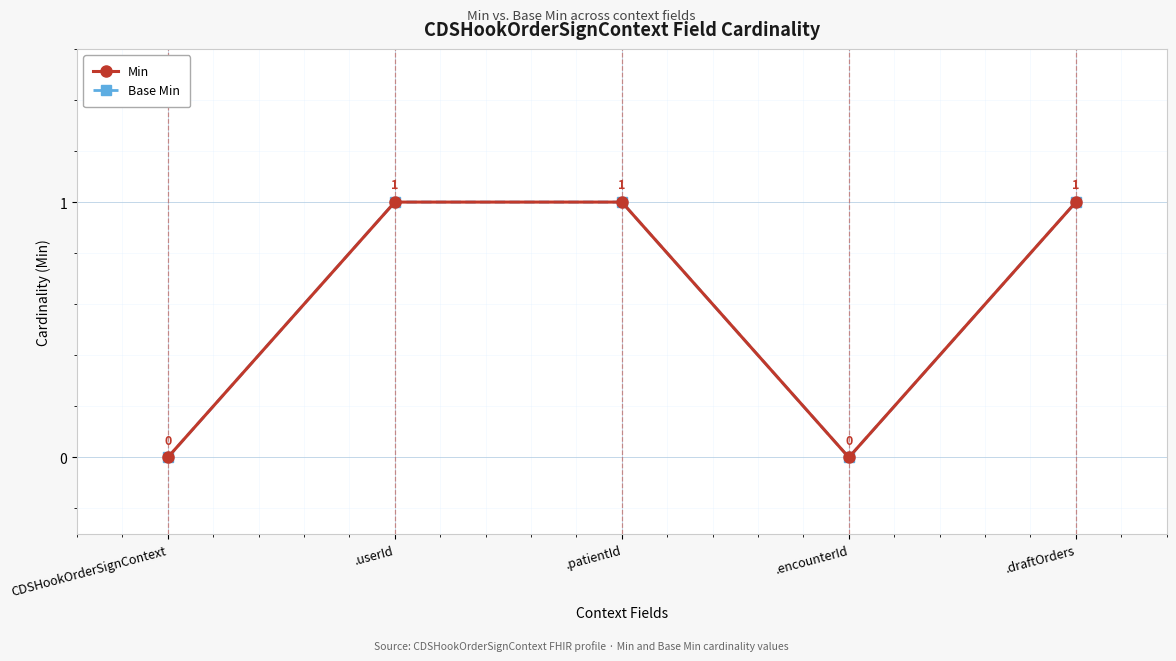

Which series changed the most between .encounterId and .draftOrders?

Min